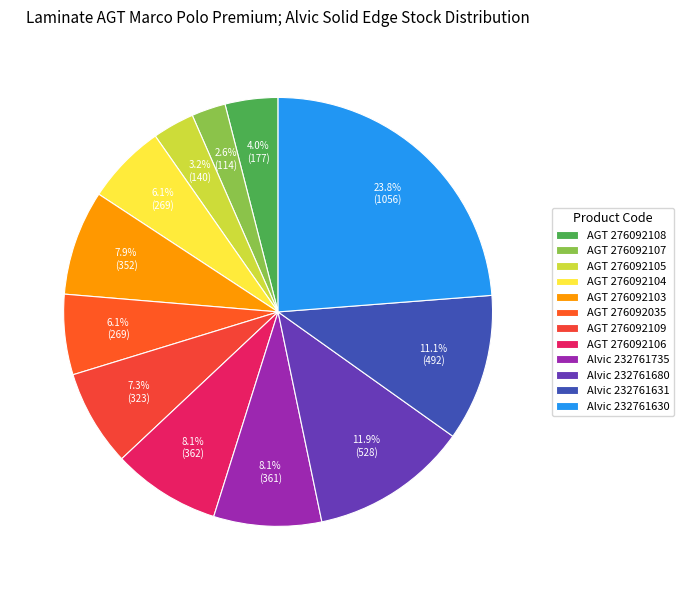

To the nearest percent, what is the difference between the Alvic 232761680 and AGT 276092108 slice percentages?

8%